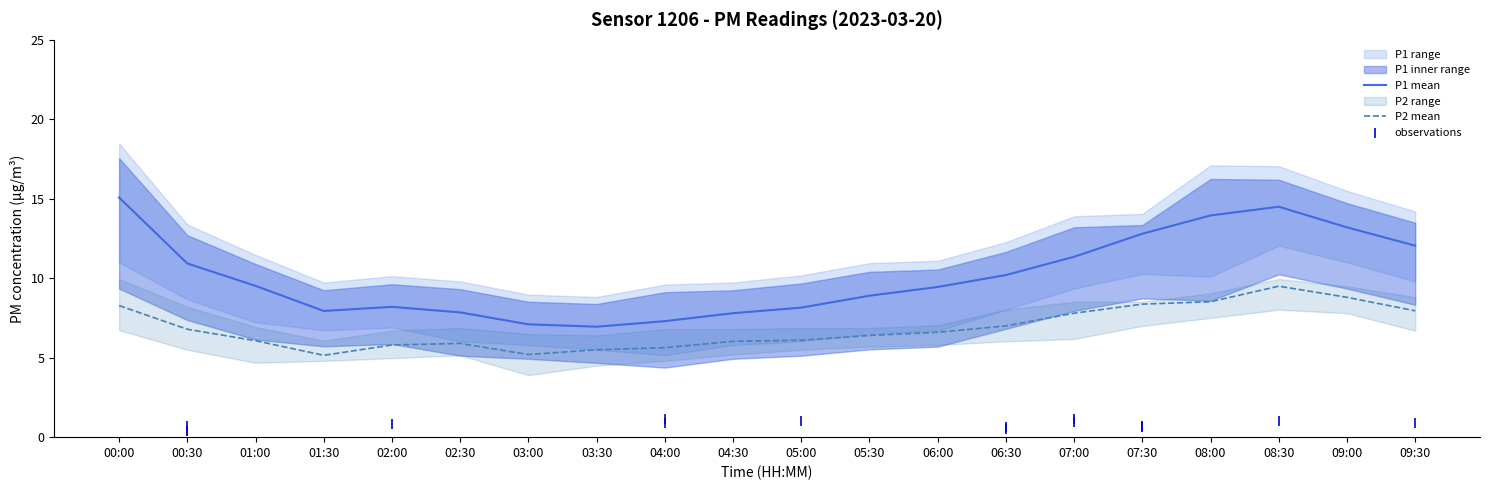

Which series reaches the maximum Y coordinate?

P1_upper